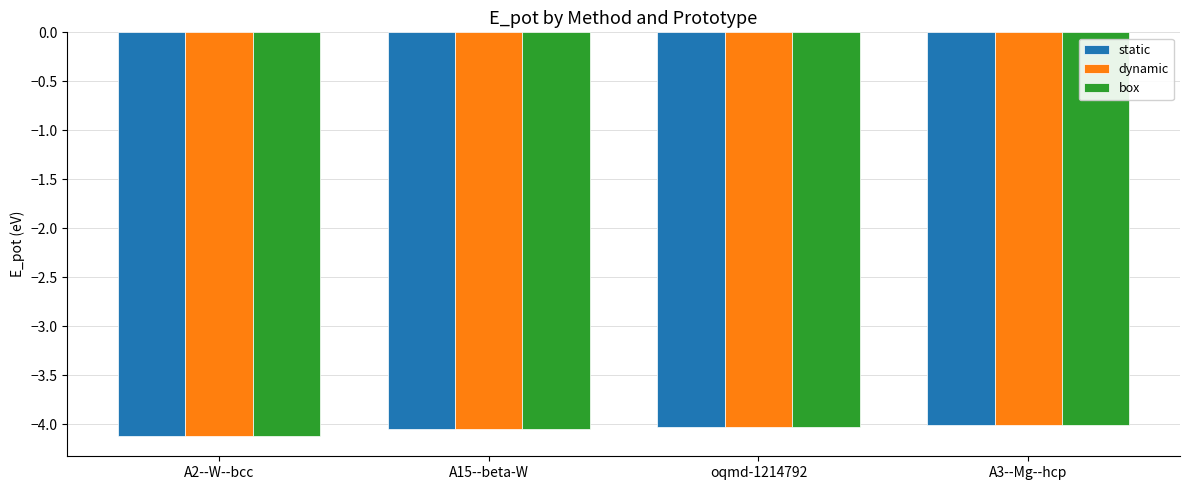

How many bars are there in total?

12